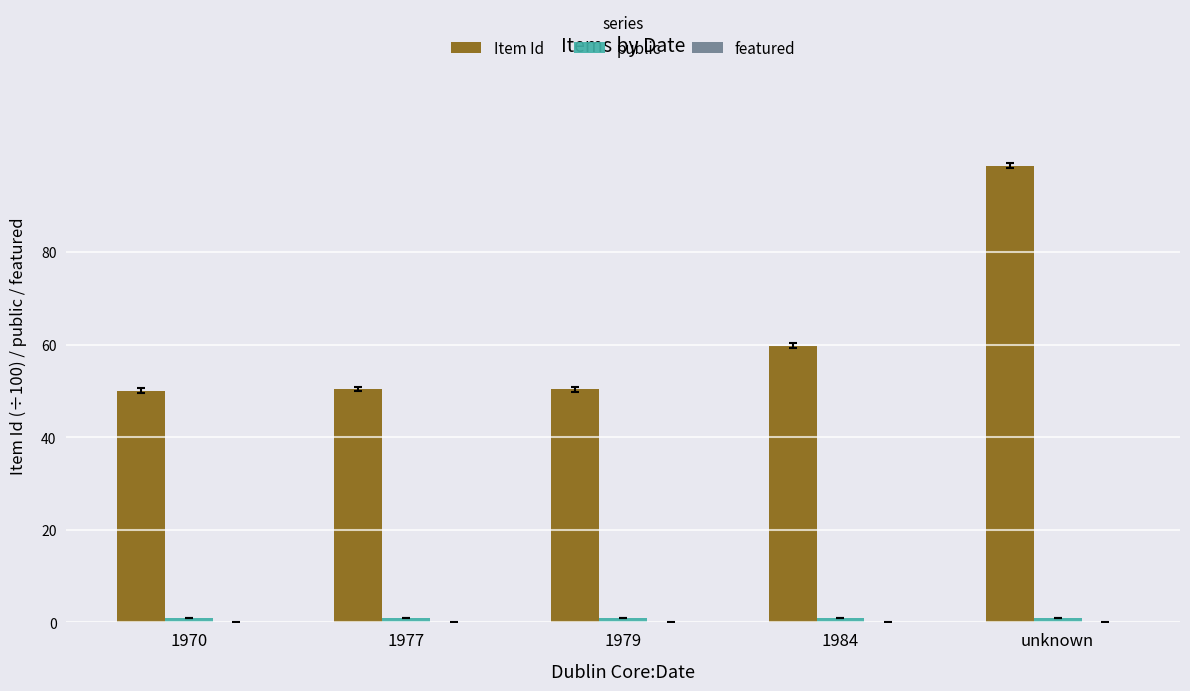

Is it true that Item Id equals 50.3 at 1979?

True